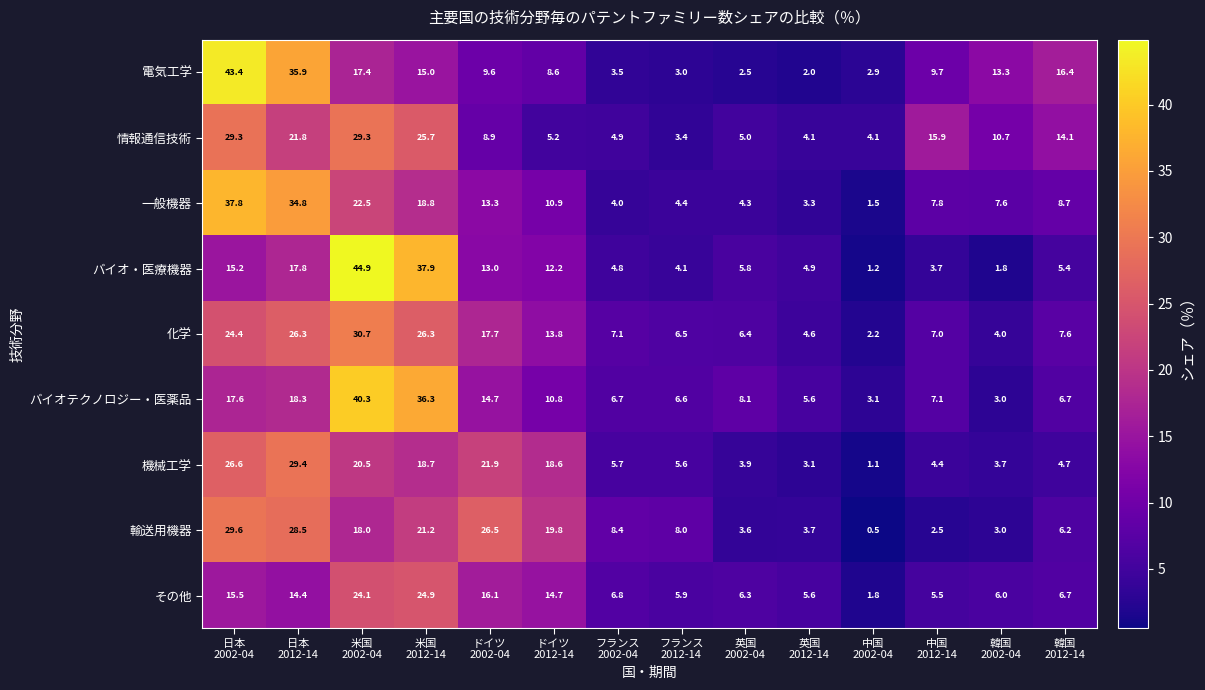

What is the average value of the バイオテクノロジー・医薬品 series?

13.2